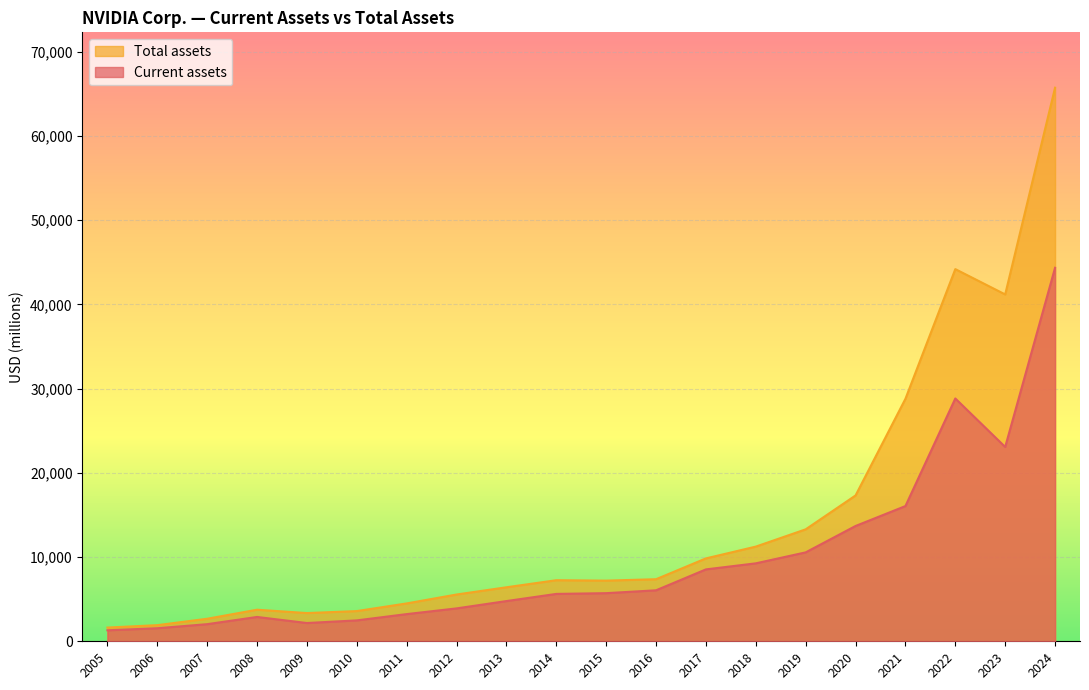

What is the difference between the Total assets values at 2006 and 2007?

760